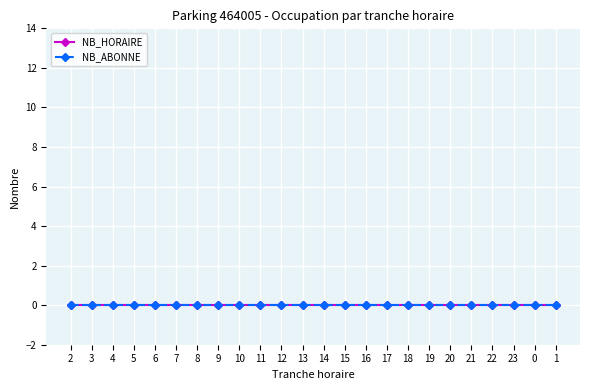

At which label does NB_ABONNE reach its minimum?

2